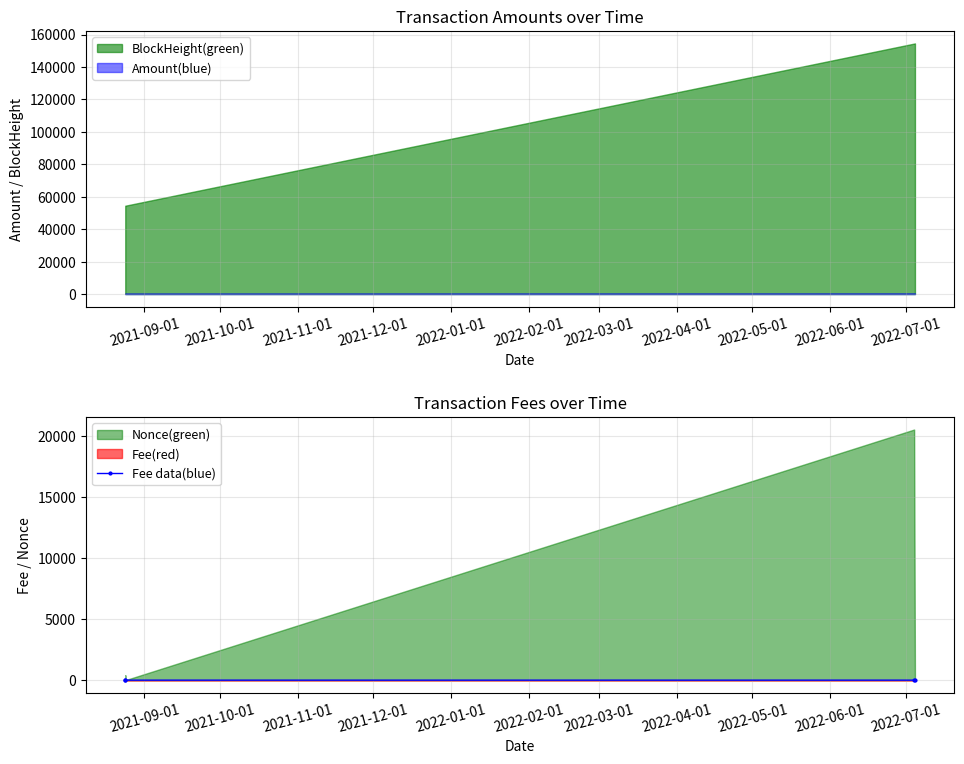

True or false: Fee data(blue) has more than 2 interior local peaks.

False